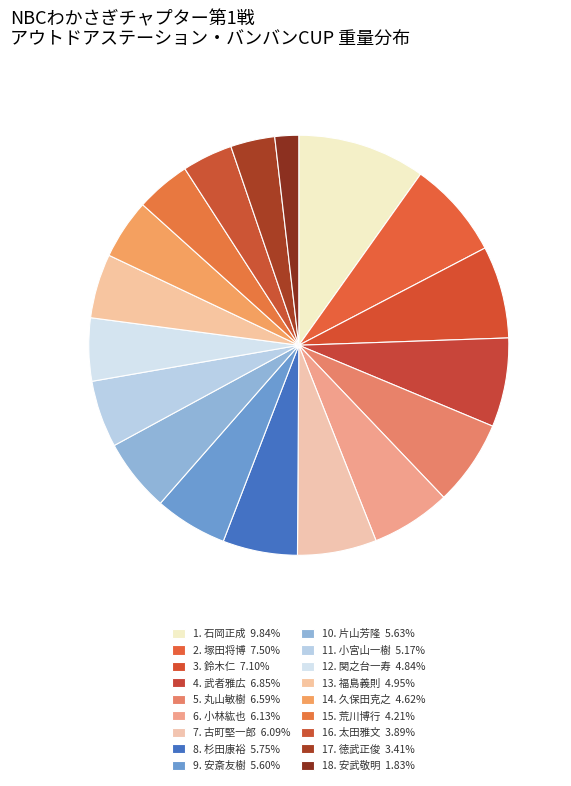

How many segments does this pie chart have?

18